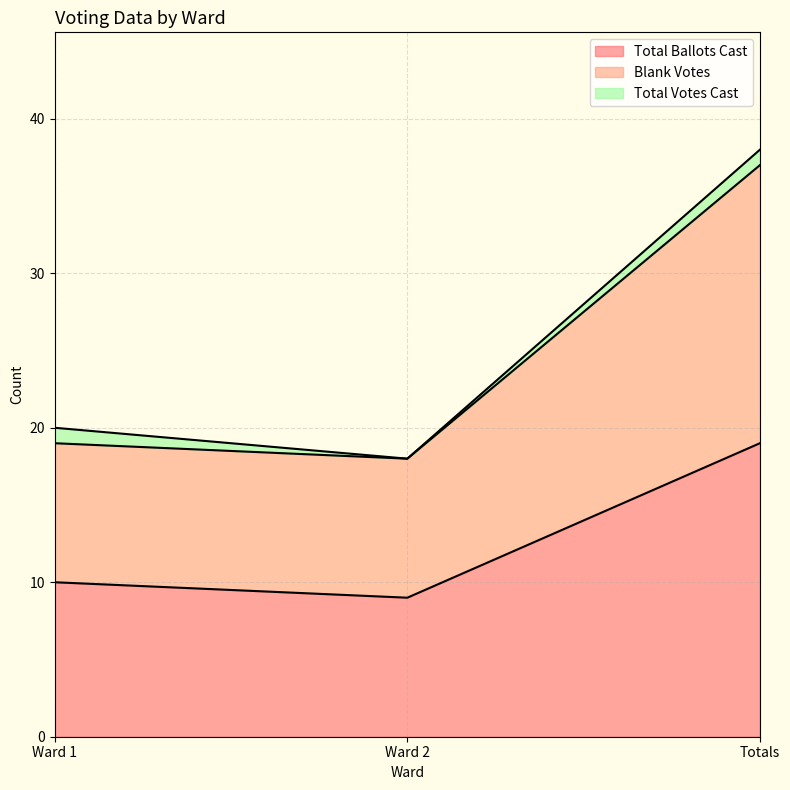

Which series changed the most between Ward 1 and Totals?

Blank Votes